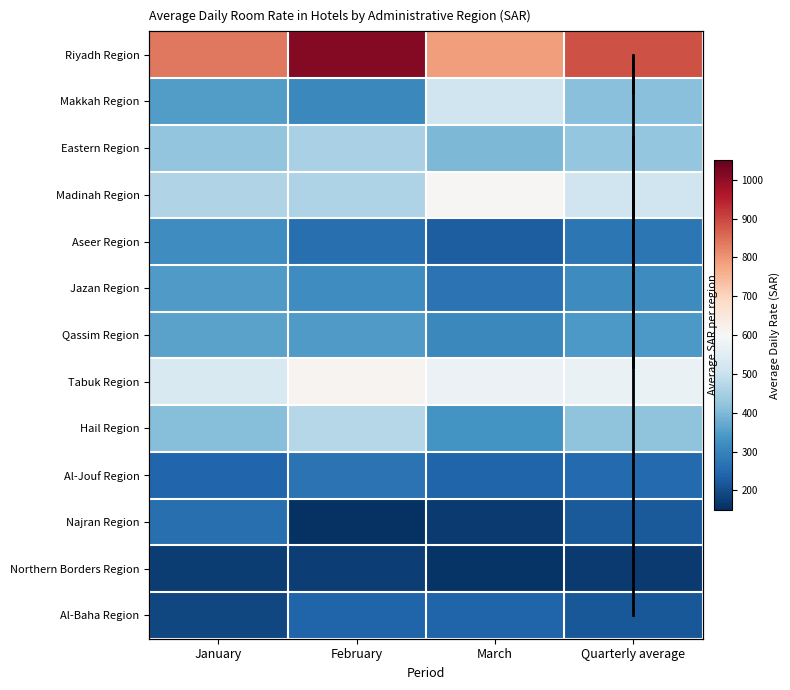

What is the total value across all series at Quarterly average?

5021.9